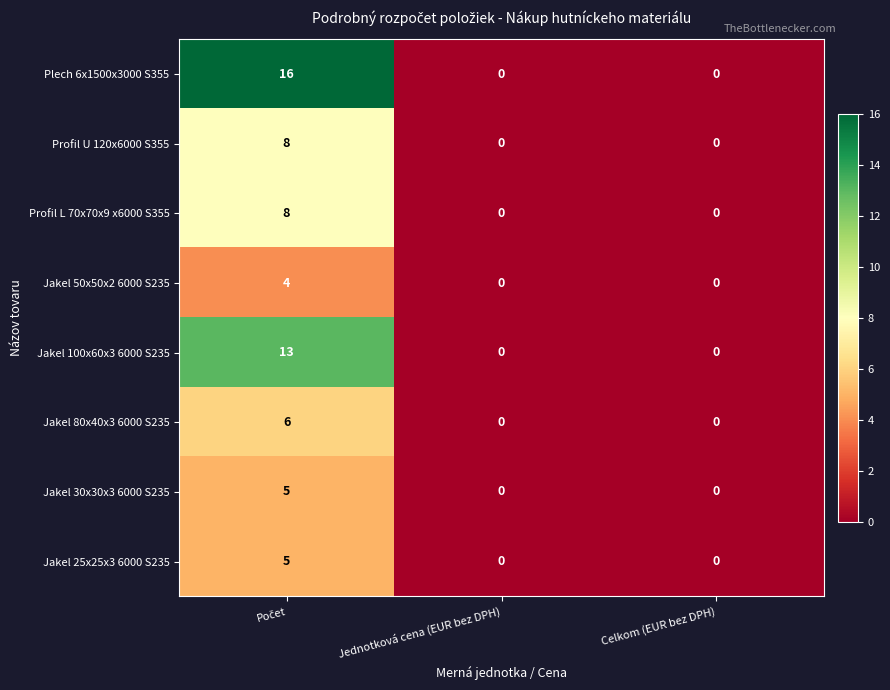

Reading right to left, list all the values displayed in this chart.

Plech 6x1500x3000 S355: 0	0	16
Profil U 120x6000 S355: 0	0	8
Profil L 70x70x9 x6000 S355: 0	0	8
Jakel 50x50x2 6000 S235: 0	0	4
Jakel 100x60x3 6000 S235: 0	0	13
Jakel 80x40x3 6000 S235: 0	0	6
Jakel 30x30x3 6000 S235: 0	0	5
Jakel 25x25x3 6000 S235: 0	0	5